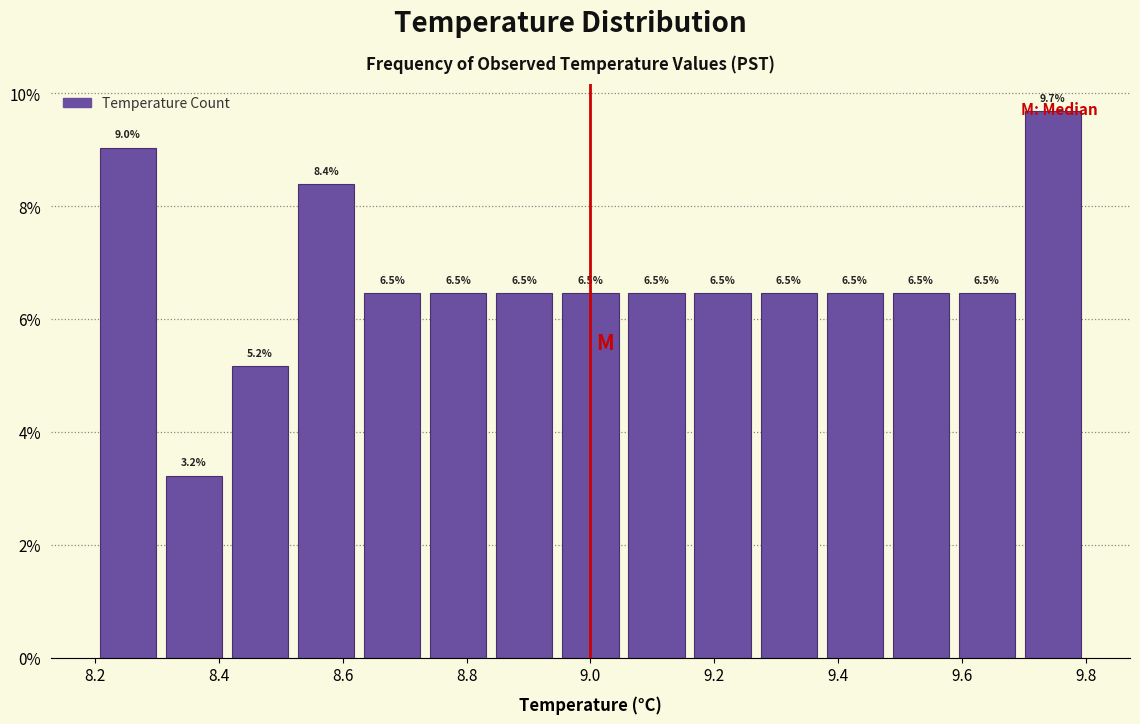

Reading left to right, transcribe this chart: for each bar, give the range it covers on the x-axis and its height. The bar edges are not printed on the chart, so give them approximately, as read against the axis.

8.20 to 8.30: 9.0
8.30 to 8.42: 3.2
8.42 to 8.52: 5.2
8.52 to 8.62: 8.4
8.62 to 8.74: 6.5
8.74 to 8.84: 6.5
8.84 to 8.94: 6.5
8.94 to 9.06: 6.5
9.06 to 9.16: 6.5
9.16 to 9.26: 6.5
9.26 to 9.38: 6.5
9.38 to 9.48: 6.5
9.48 to 9.58: 6.5
9.58 to 9.70: 6.5
9.70 to 9.80: 9.7